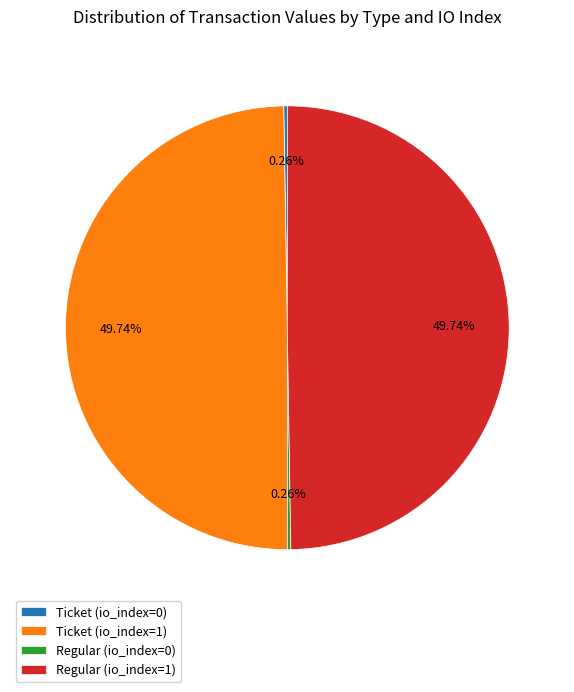

Approximately how many times larger is the value at Ticket (io_index=1) compared to Regular (io_index=1)?

1.0